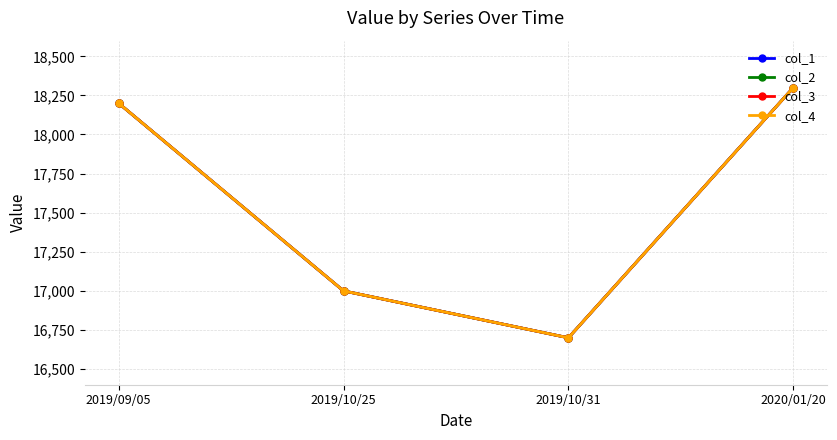

True or false: col_1 and col_4 cross at least once.

False